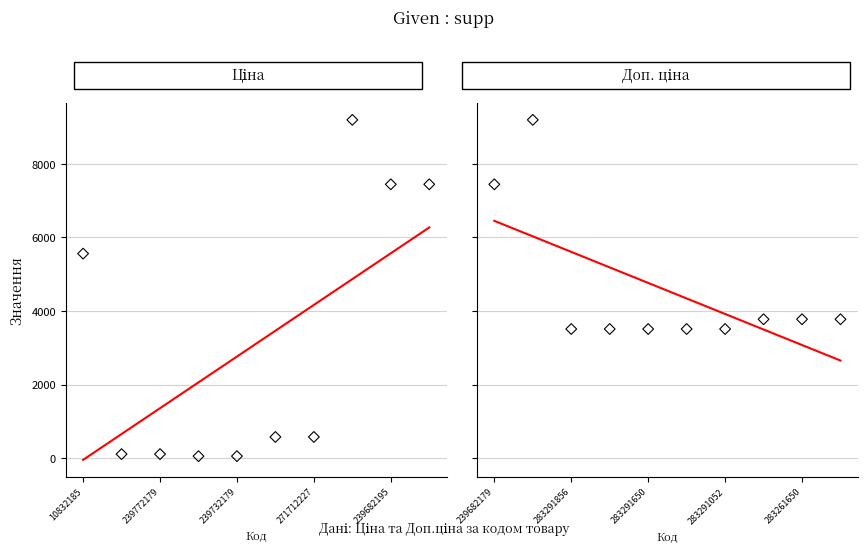

What is the total value across all series at 1.0?

4090.0